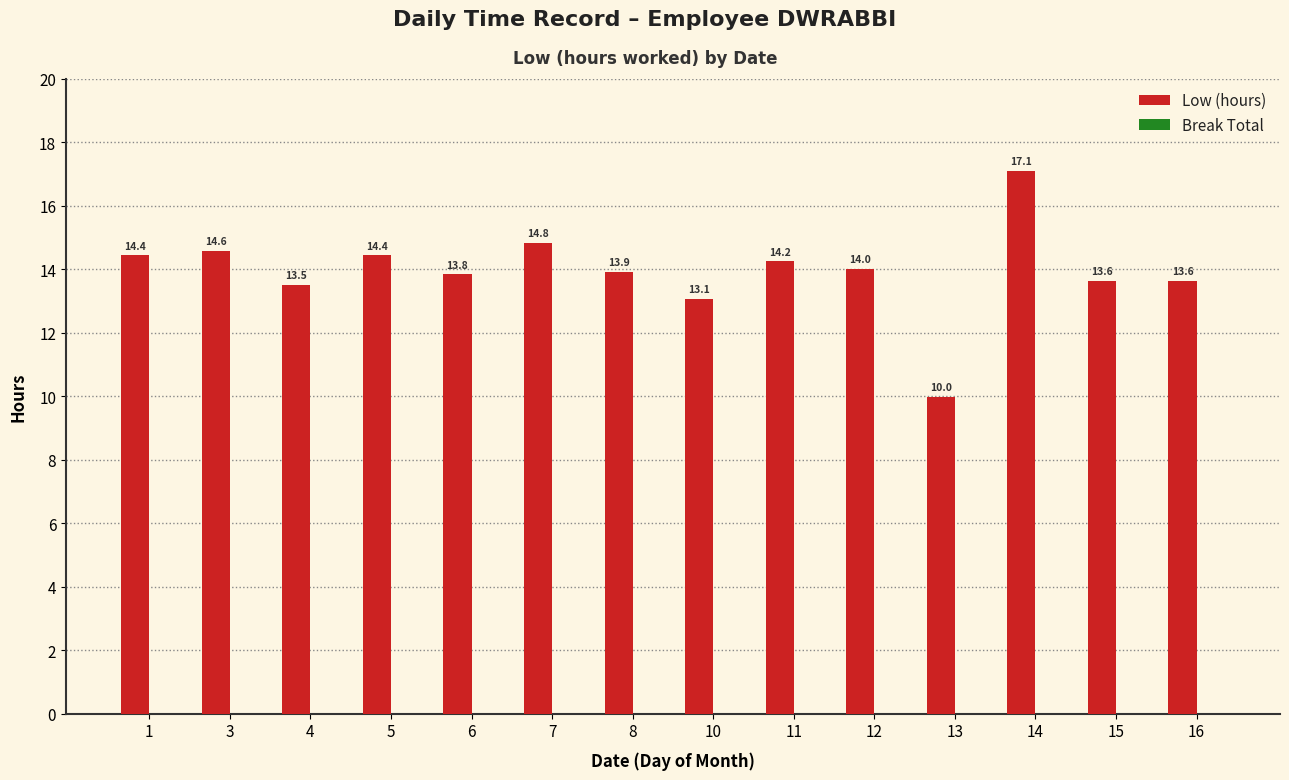

Which has a higher value, 14 or 8?

14